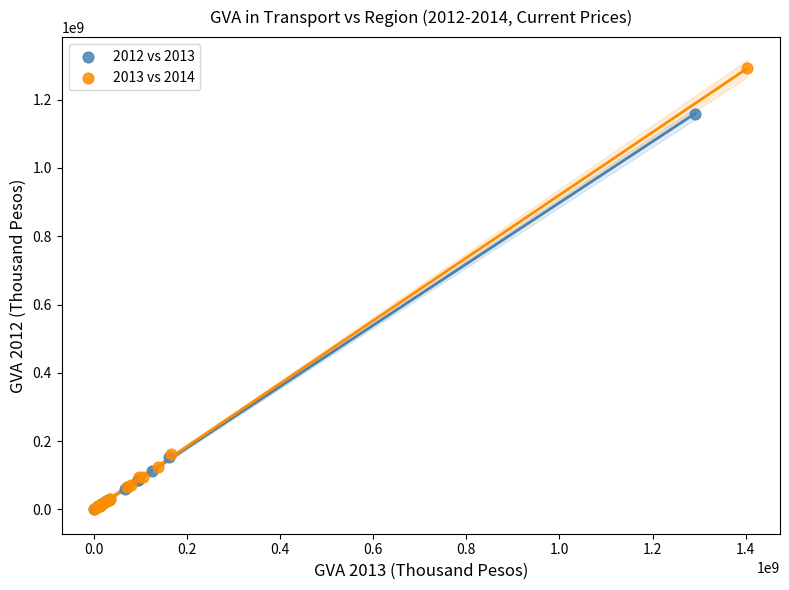

Which series has the widest spread of Y values?

2013 vs 2014